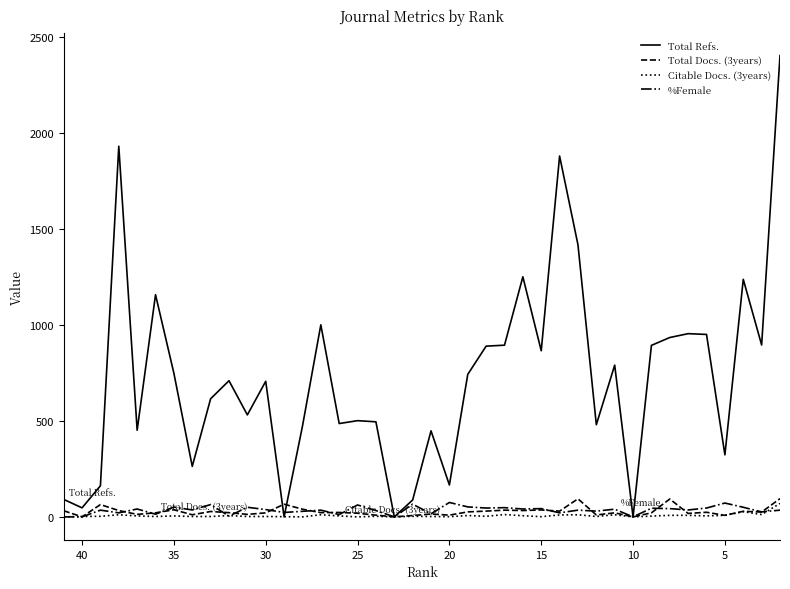

At how many categories does at least one series exceed 1901?

2